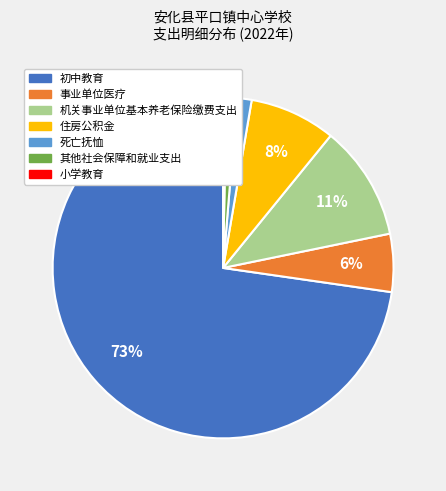

How many slices are in this pie chart?

7